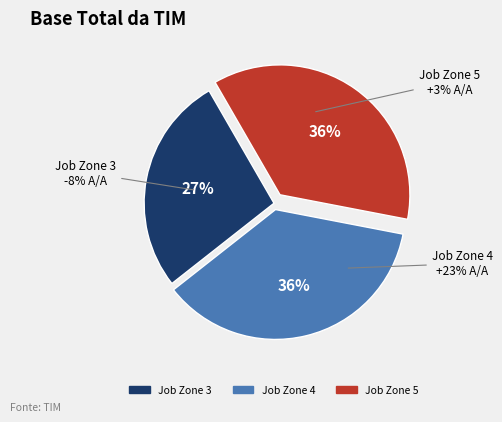

True or false: Job Zone 3 accounts for 27% of the total.

True